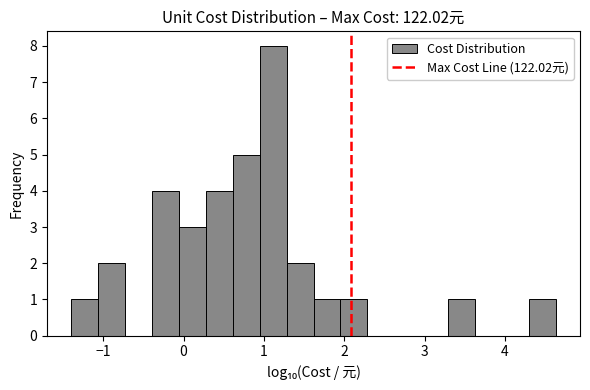

Around what value on the x-axis is the tallest bar? Give the approximate position of its centre, as read against the axis.

1.1